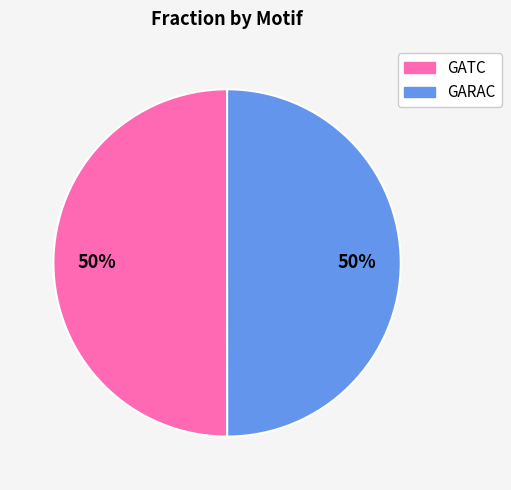

To the nearest percent, what portion does GARAC represent?

50%